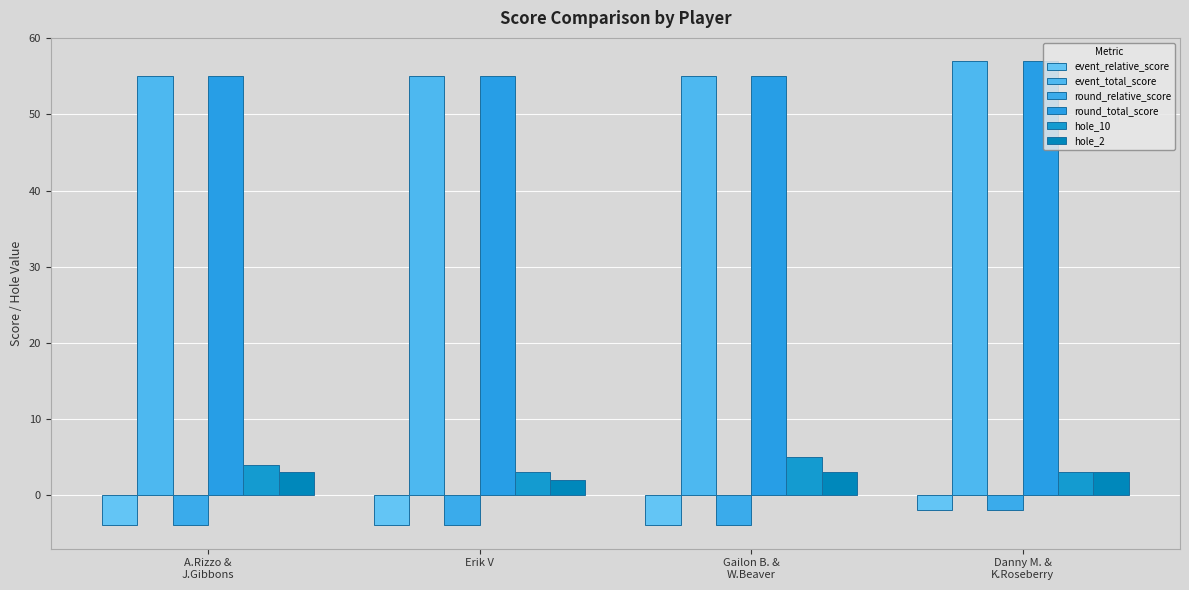

What are all the series names shown in the legend?

event_relative_score, event_total_score, round_relative_score, round_total_score, hole_10, hole_2